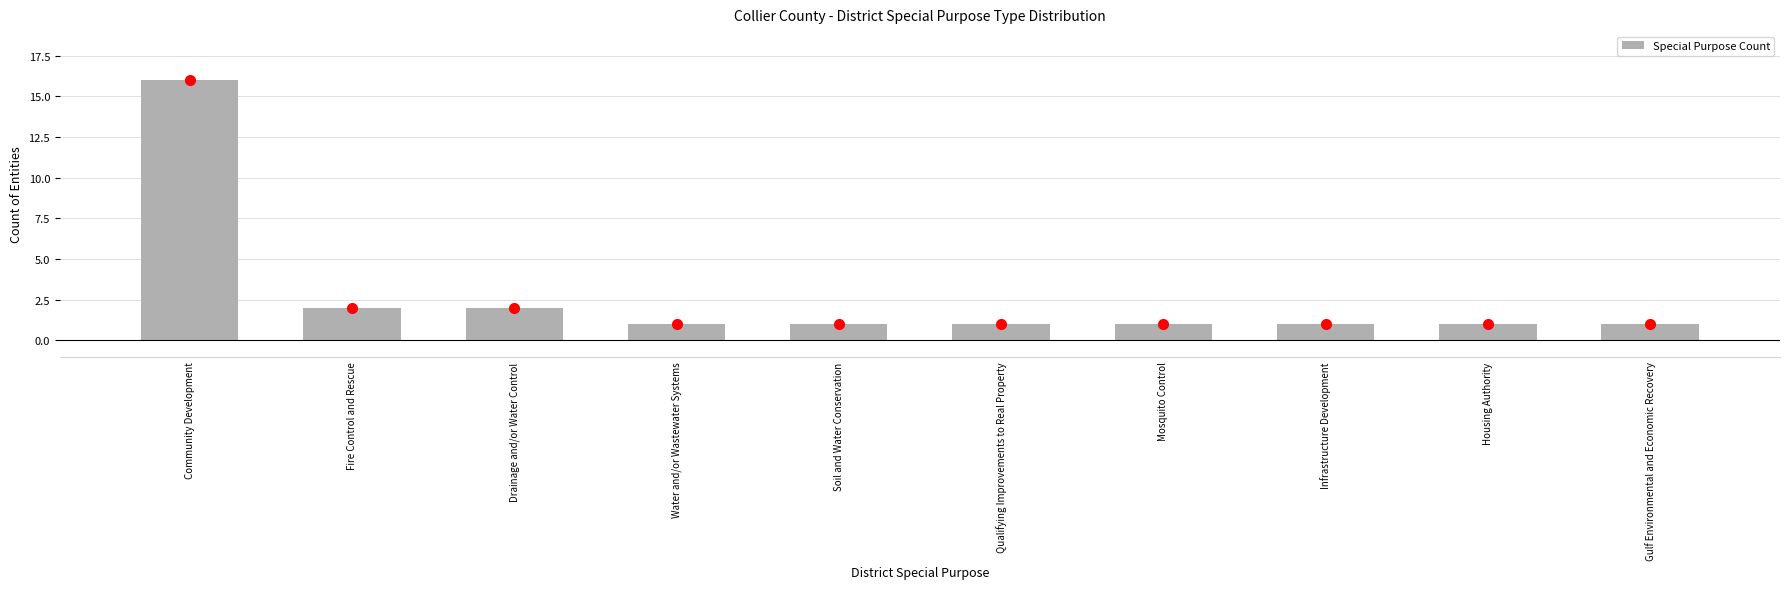

What is the maximum value shown in the chart?

16